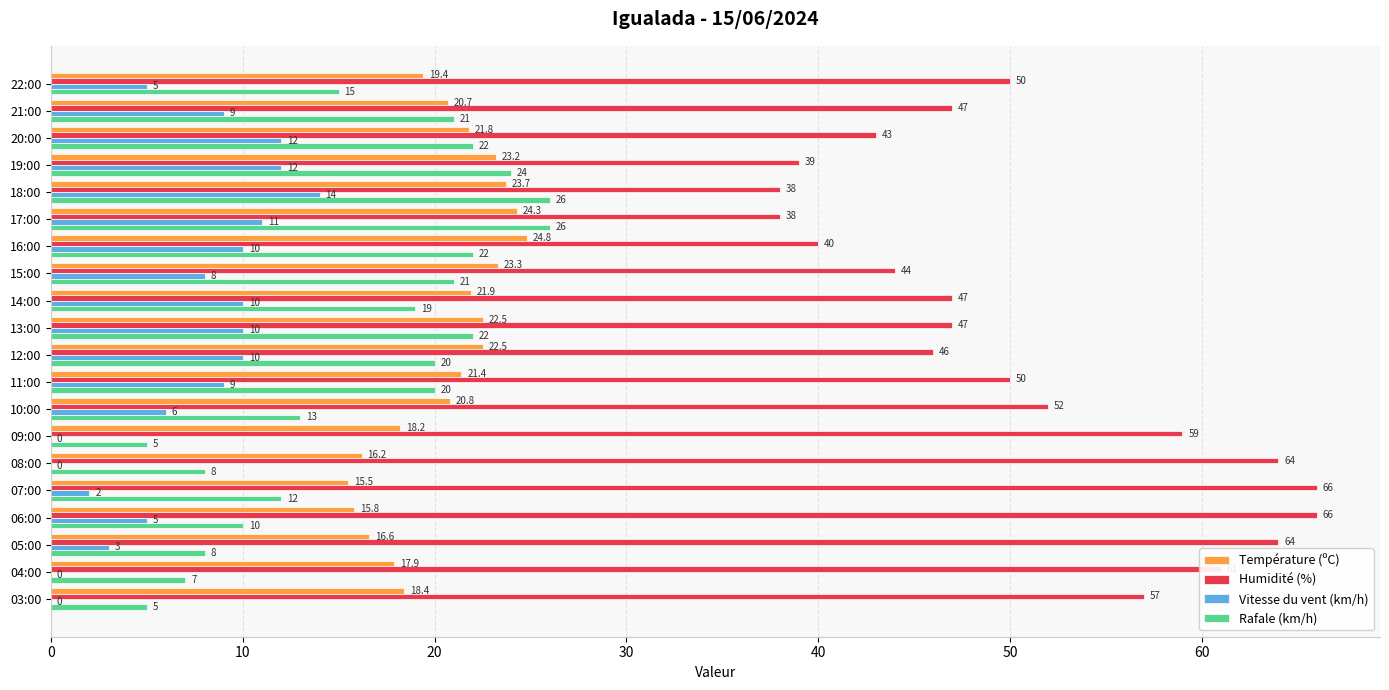

Is the value of Humidité (%) at 15:00 greater than the value of Température (ºC) at 04:00?

Yes